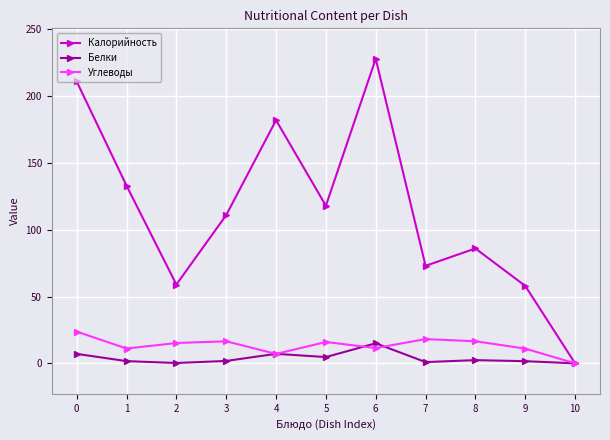

True or false: Калорийность has a value of 121.6 at 6.

False